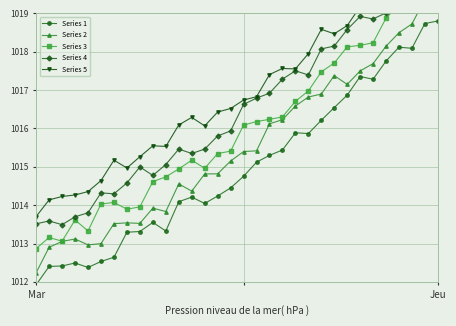

True or false: Series 4 and Series 5 cross at least once.

False